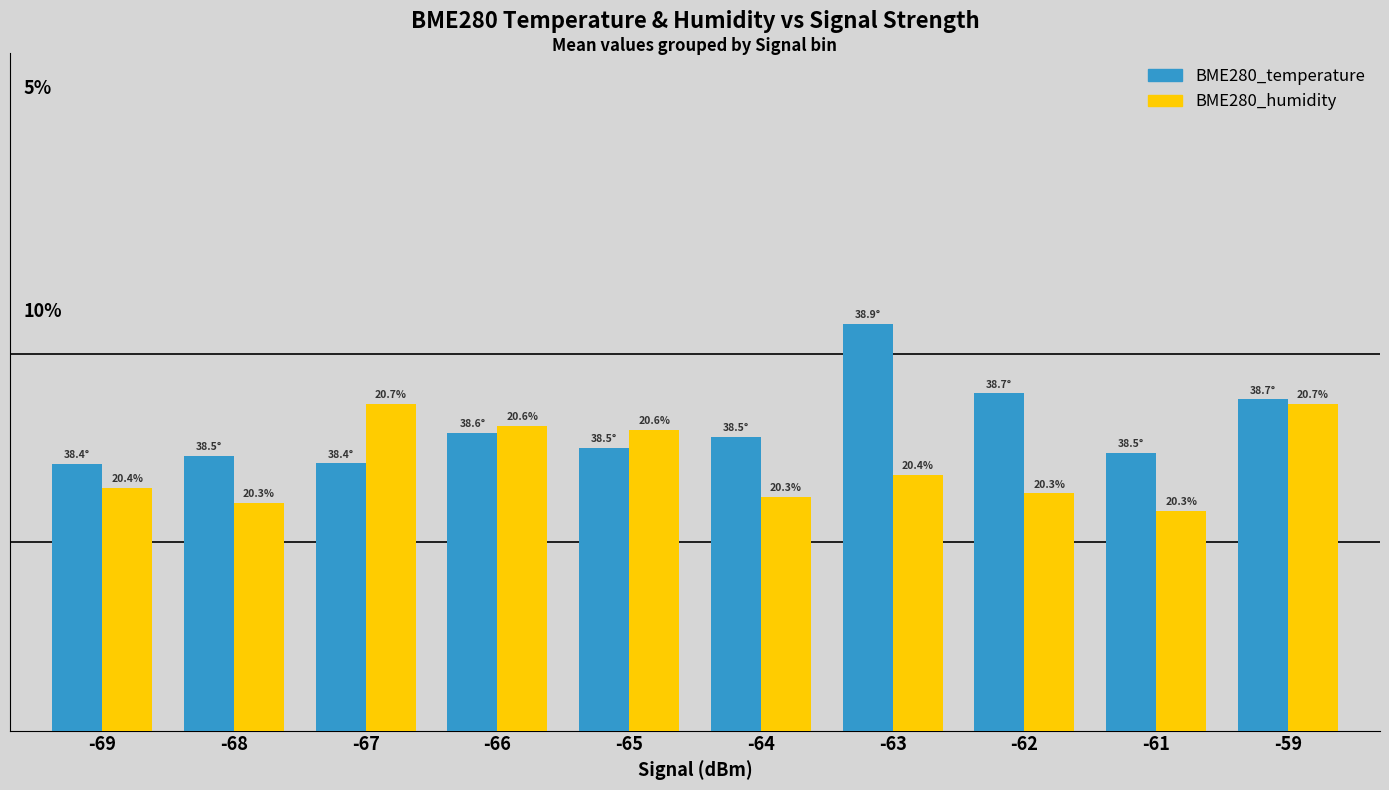

At how many categories does at least one series exceed 10?

1